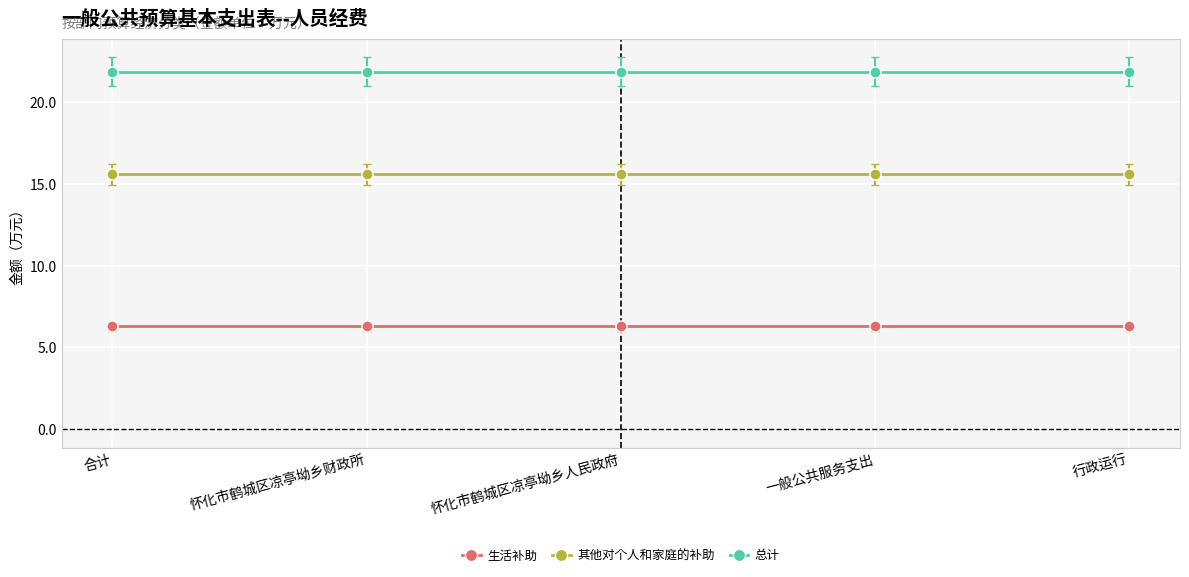

What is the difference between the highest and lowest values at 怀化市鹤城区凉亭坳乡财政所?

15.6